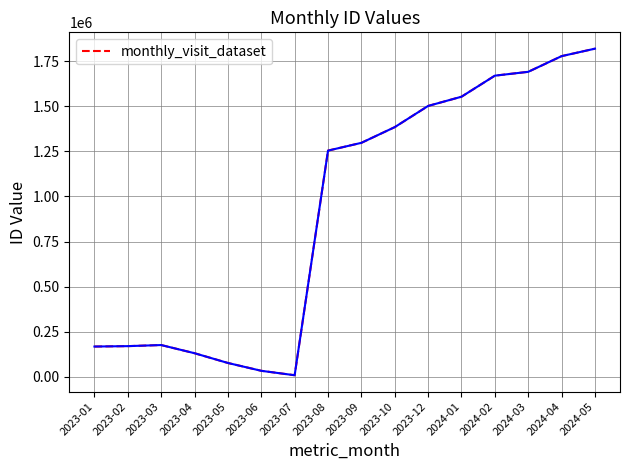

What is the sum of the values at 2023-02 and 2023-10?

1554165